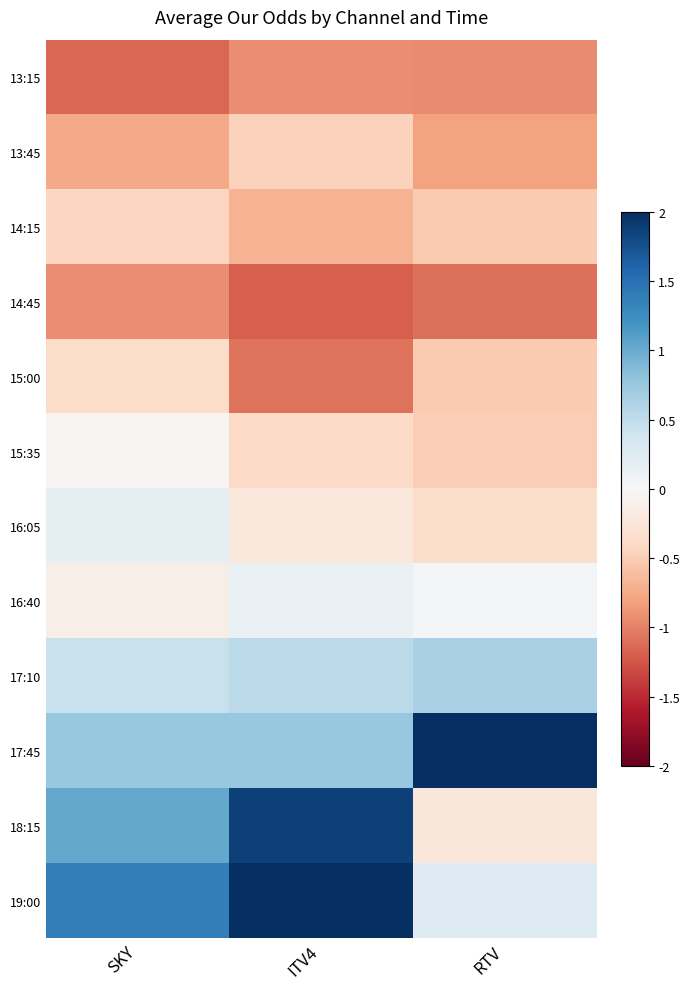

Reading left to right, extract all data points from this chart.

13:15: SKY=-1.2	ITV4=-0.9	RTV=-0.9
13:45: SKY=-0.8	ITV4=-0.5	RTV=-0.8
14:15: SKY=-0.4	ITV4=-0.7	RTV=-0.5
14:45: SKY=-0.9	ITV4=-1.2	RTV=-1.1
15:00: SKY=-0.4	ITV4=-1.1	RTV=-0.5
15:35: SKY=-0.0	ITV4=-0.4	RTV=-0.5
16:05: SKY=0.2	ITV4=-0.2	RTV=-0.4
16:40: SKY=-0.1	ITV4=0.1	RTV=0.0
17:10: SKY=0.4	ITV4=0.5	RTV=0.6
17:45: SKY=0.8	ITV4=0.8	RTV=2.8
18:15: SKY=1.0	ITV4=1.9	RTV=-0.2
19:00: SKY=1.4	ITV4=2.8	RTV=0.3